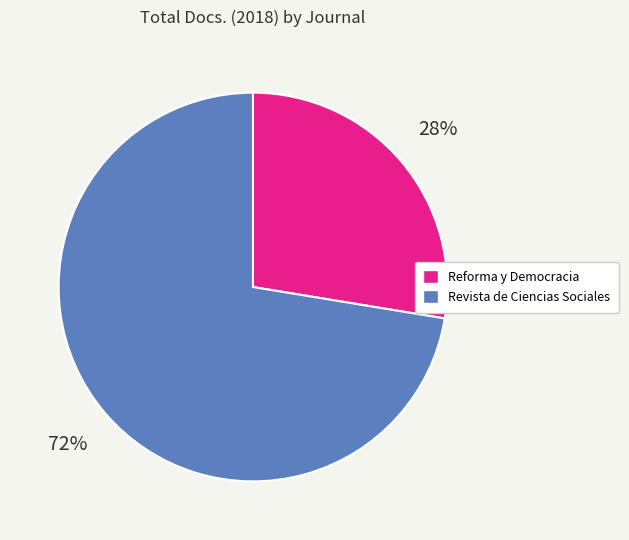

Between Reforma y Democracia and Revista de Ciencias Sociales, which is larger?

Revista de Ciencias Sociales